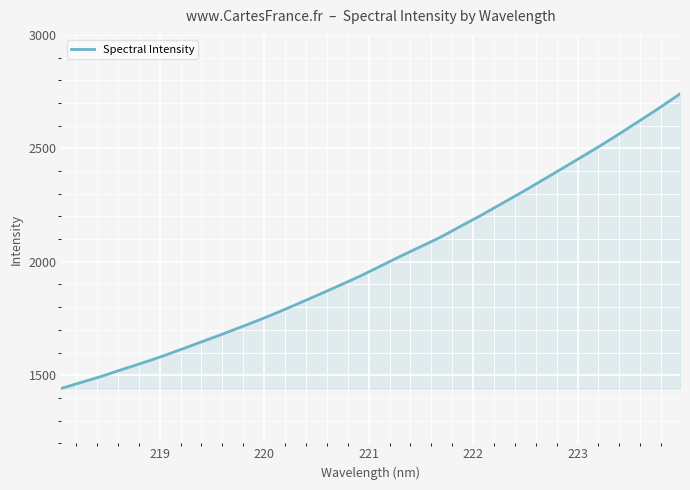

What is the greatest value displayed?

2740.0